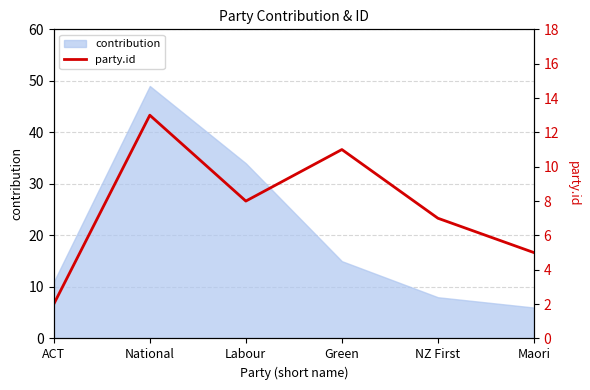

What is the change in value from NZ First to Maori?

-2